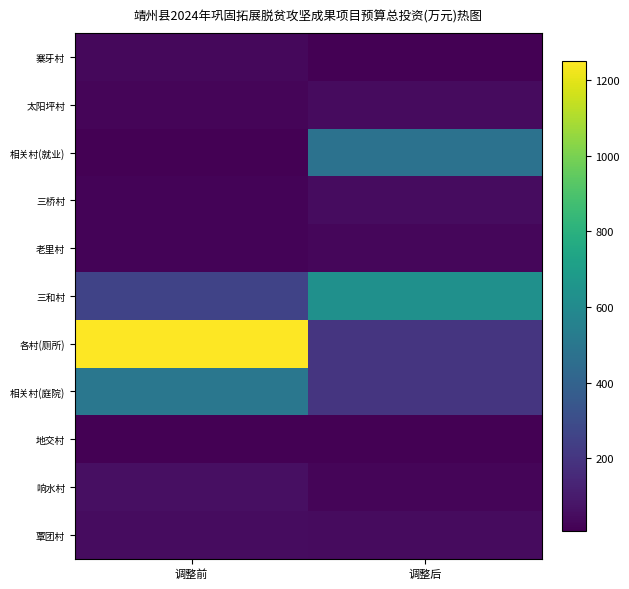

Reading right to left, extract all data points from this chart.

寨牙村: 调整后=8.0	调整前=35.0
太阳坪村: 调整后=45.0	调整前=23.0
相关村(就业): 调整后=477.0	调整前=12.0
三桥村: 调整后=50.0	调整前=20.0
老里村: 调整后=30.0	调整前=20.0
三和村: 调整后=630.0	调整前=260.0
各村(厕所): 调整后=200.0	调整前=1250.0
相关村(庭院): 调整后=200.0	调整前=500.0
地交村: 调整后=10.0	调整前=10.0
响水村: 调整后=24.3	调整前=60.0
覃团村: 调整后=45.0	调整前=49.0